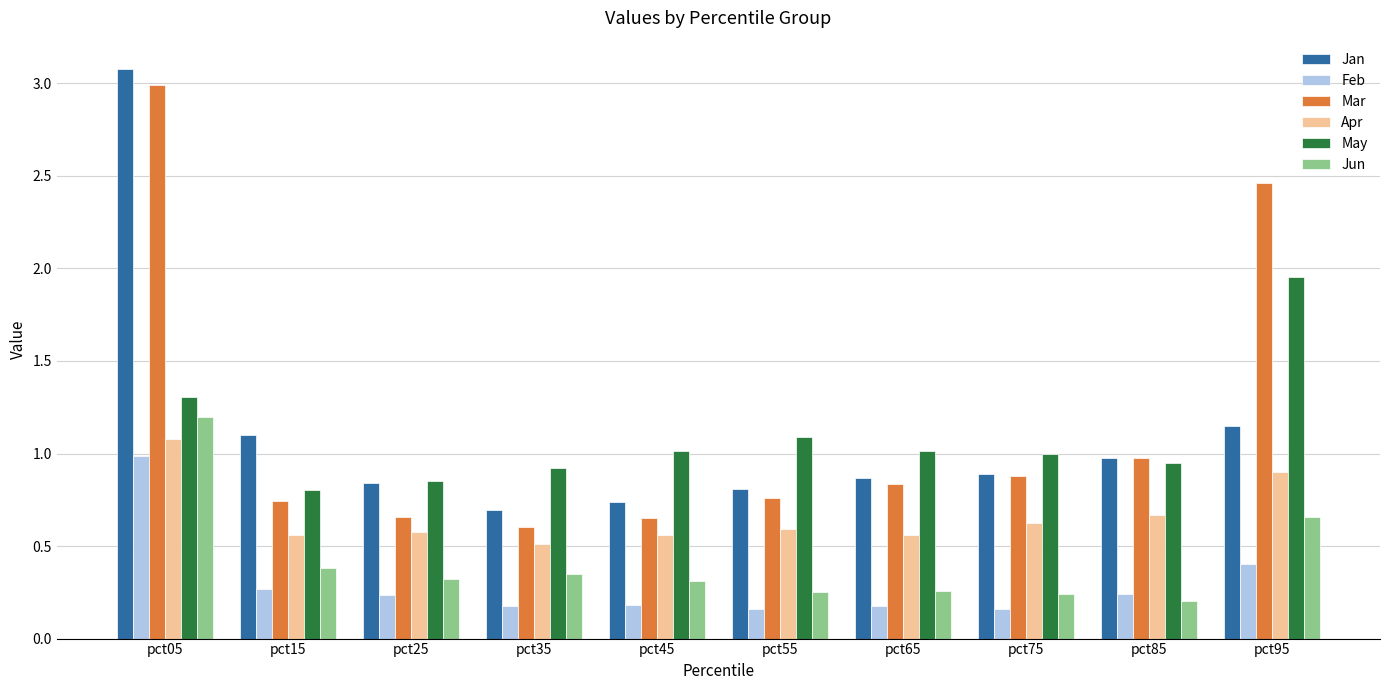

Is it true that May equals 1.1 at pct55?

True